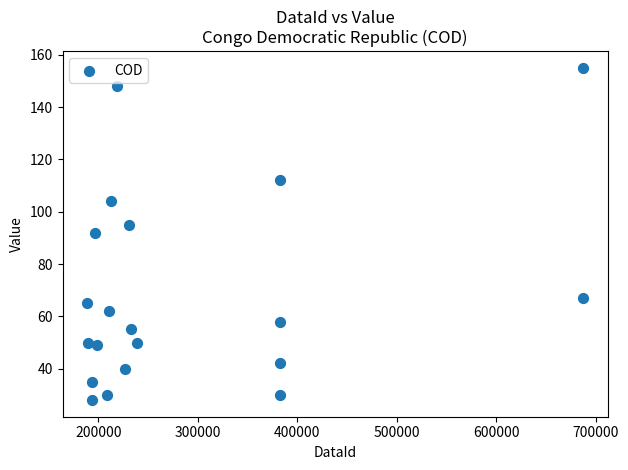

What is the range of Y values (max minus min)?

127